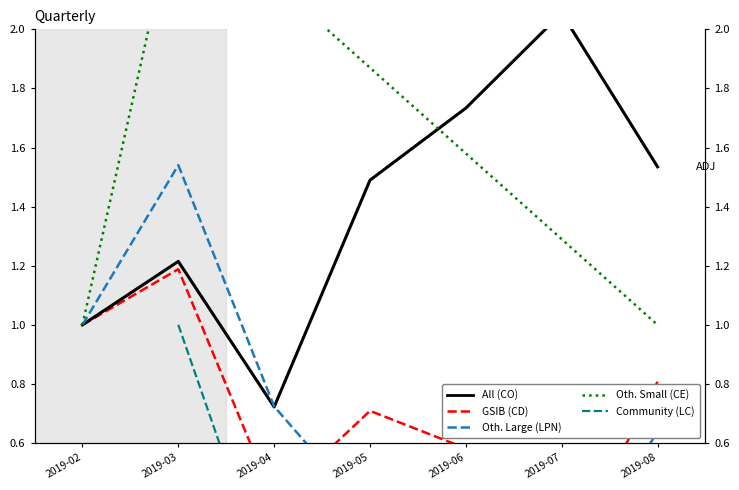

Does the chart have visible grid lines?

No